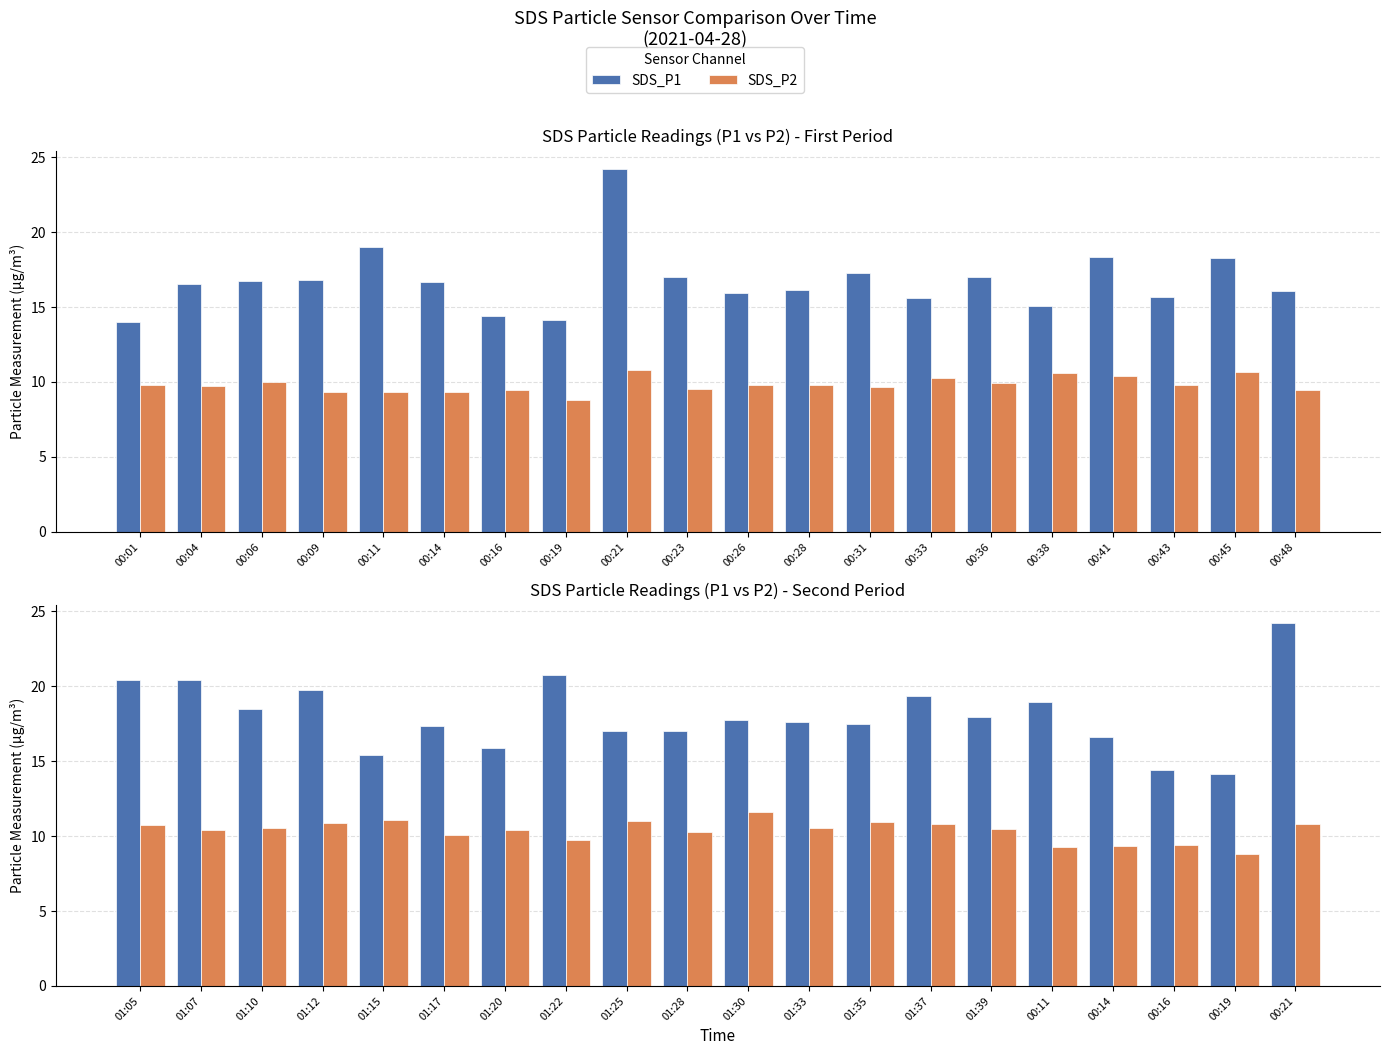

Between 01:20 and 00:21, which series saw the biggest shift?

SDS_P1